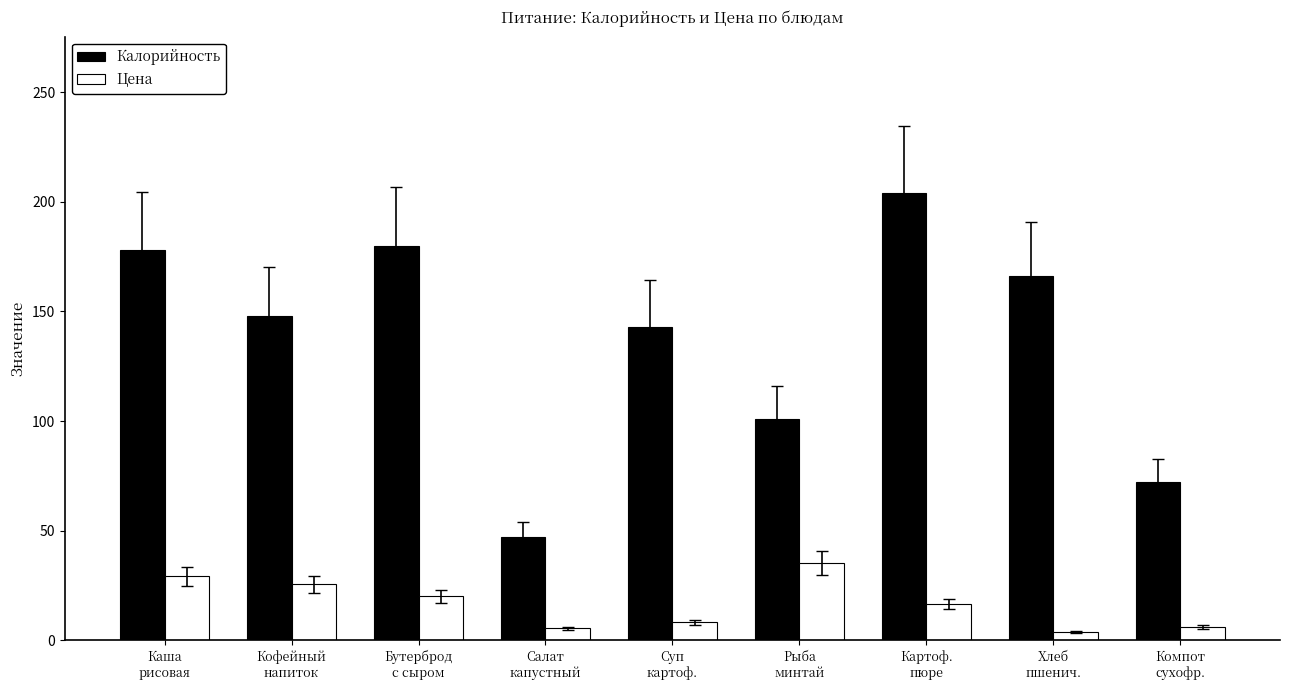

Where does the Цена series first go above 16?

Каша
рисовая